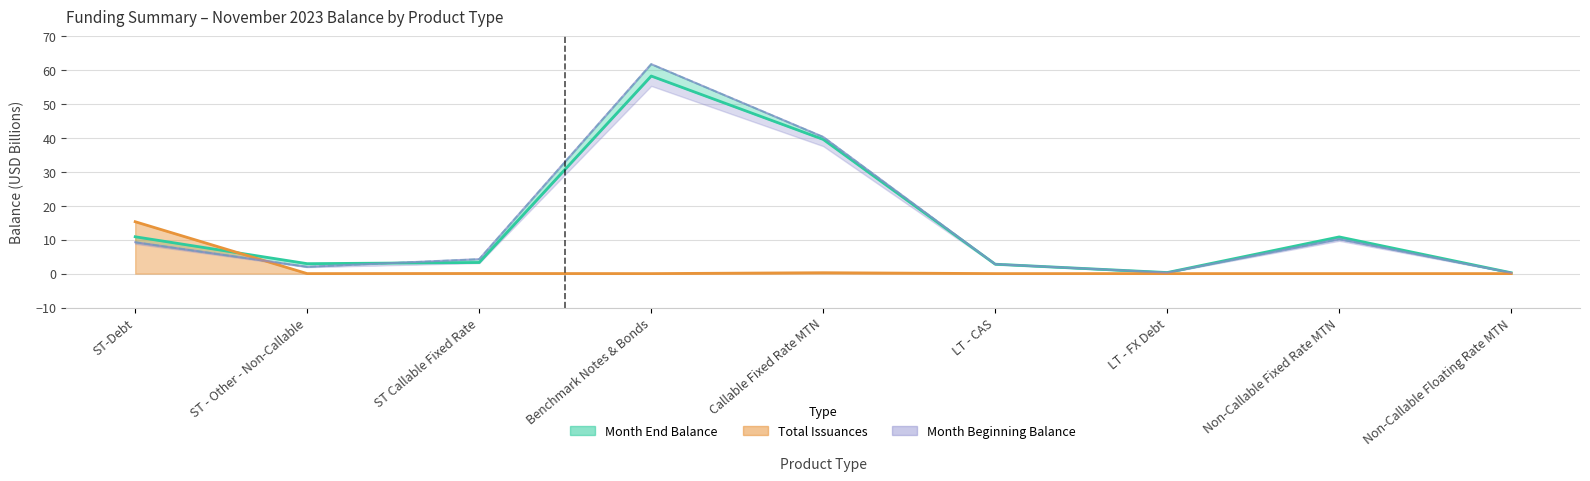

At Benchmark Notes & Bonds, list the series in order from smallest to largest.

Total Issuances, Month End Balance, Month Beginning Balance